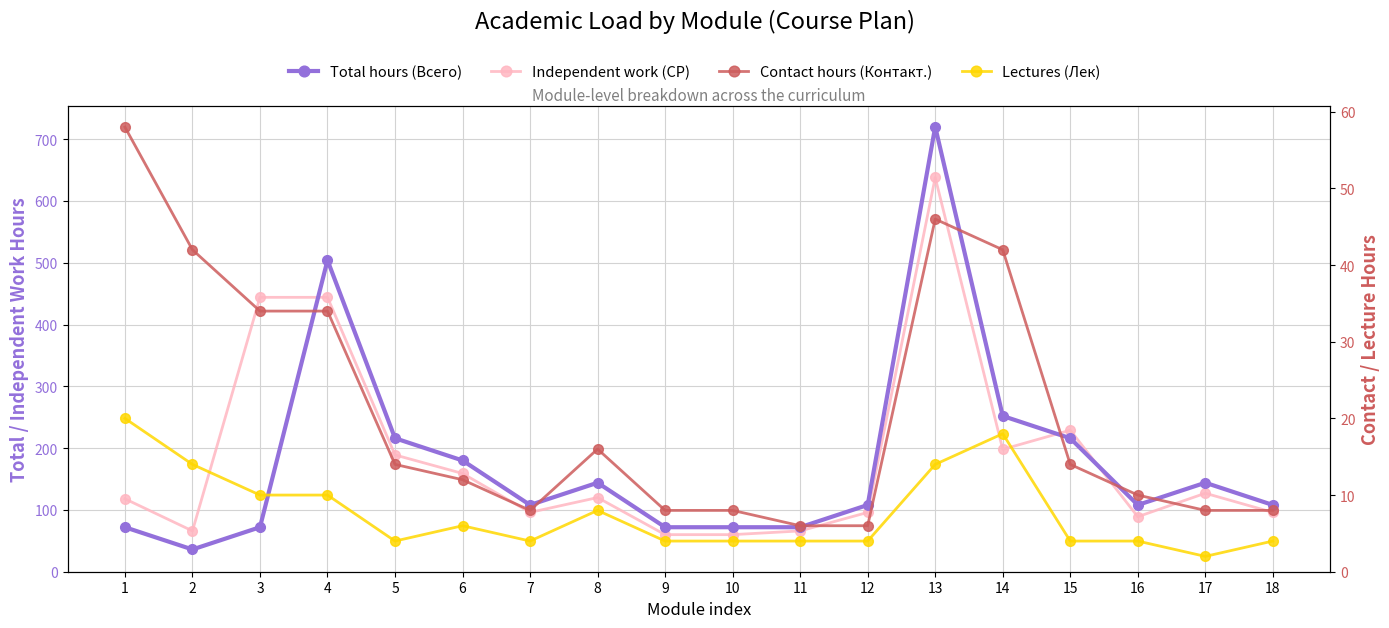

What is the difference between the highest and lowest values at 1?

98